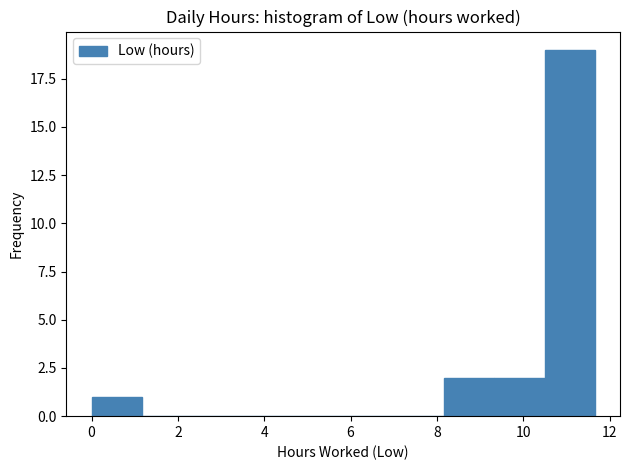

Reading left to right, transcribe this chart: for each bar, give the range it covers on the x-axis and its height. Neither the bar edges nor the heights are printed on the chart, so give them approximately, as read against the axes.

0.0 to 1.2: 1
1.2 to 2.4: 0
2.4 to 3.4: 0
3.4 to 4.6: 0
4.6 to 5.8: 0
5.8 to 7.0: 0
7.0 to 8.2: 0
8.2 to 9.4: 2
9.4 to 10.4: 2
10.4 to 11.6: 19